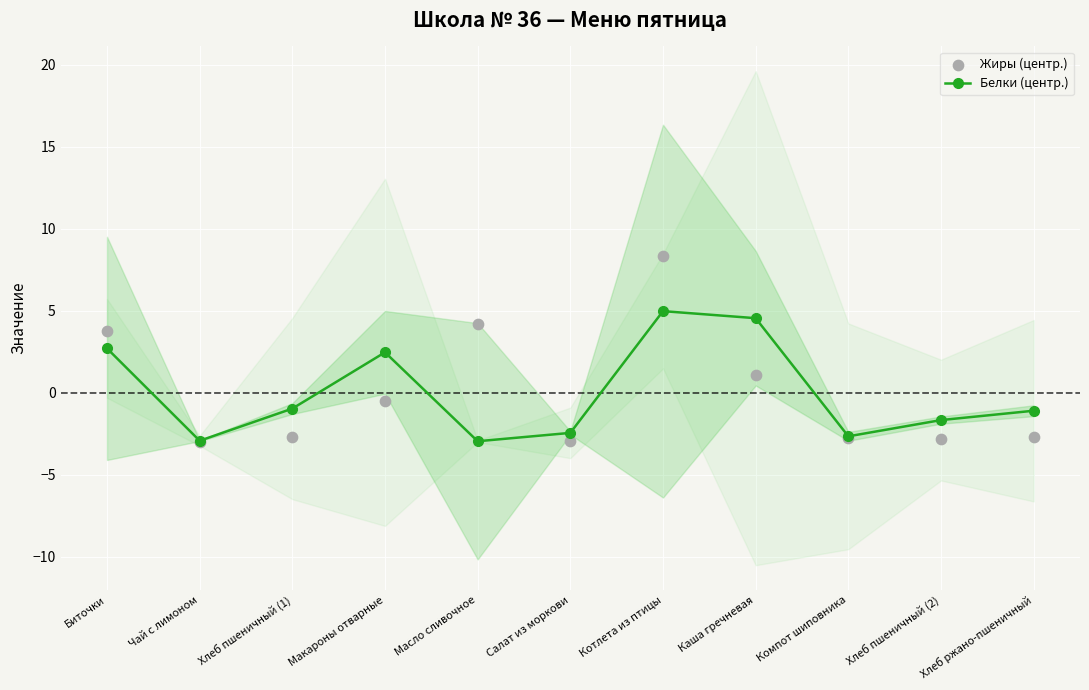

Which series reaches the minimum Y coordinate?

Жиры (центр.)